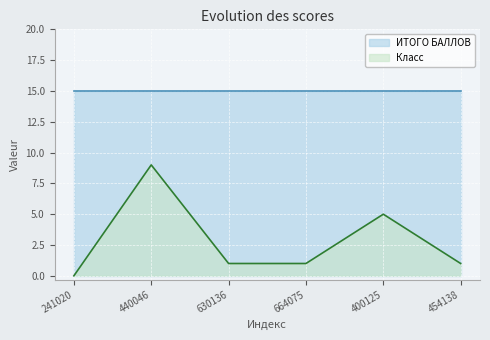

True or false: the data has more than 2 interior local peaks.

False